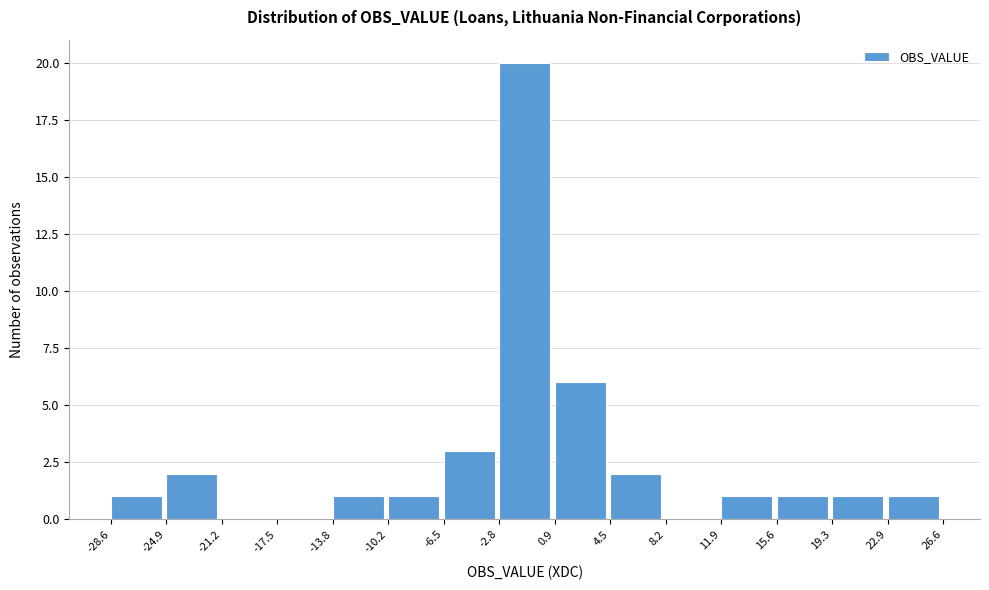

What is the height of the bar covering 19.3 to 22.9 on the x-axis? The values are not printed on the chart, so give them approximately, as read against the axis.

1